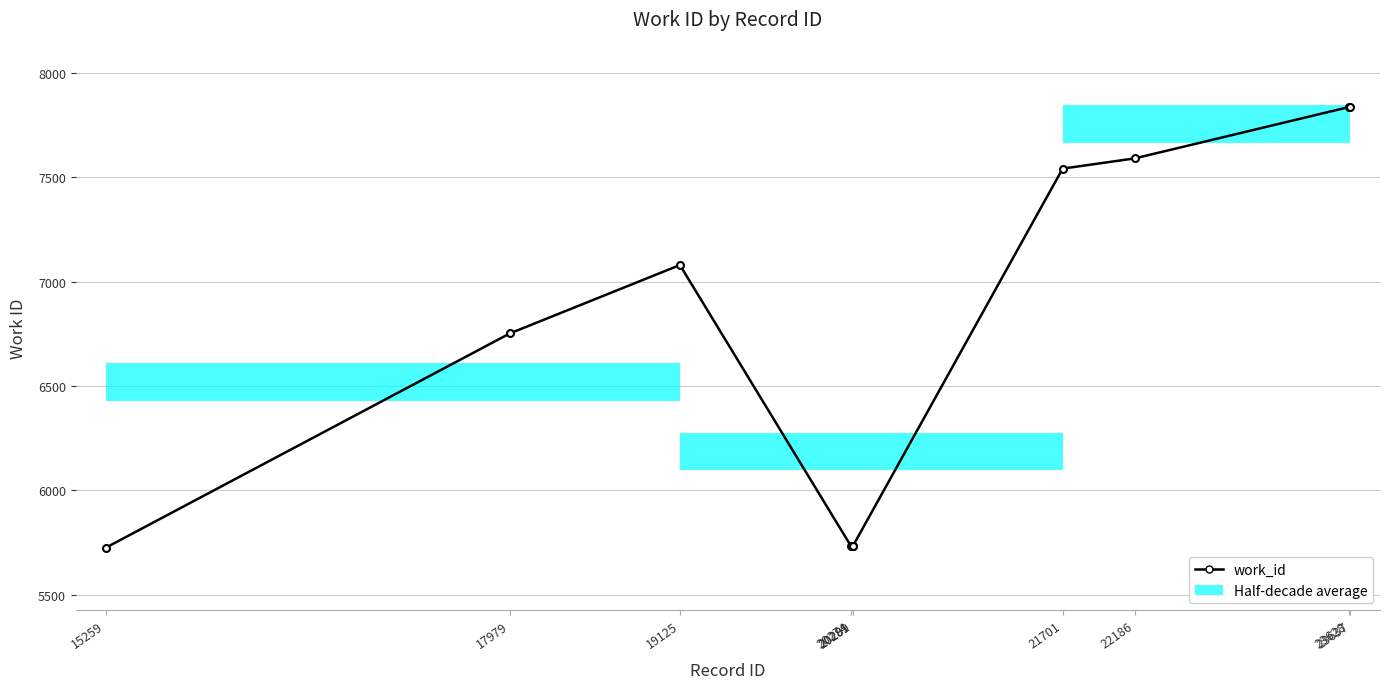

Does the chart have visible grid lines?

Yes